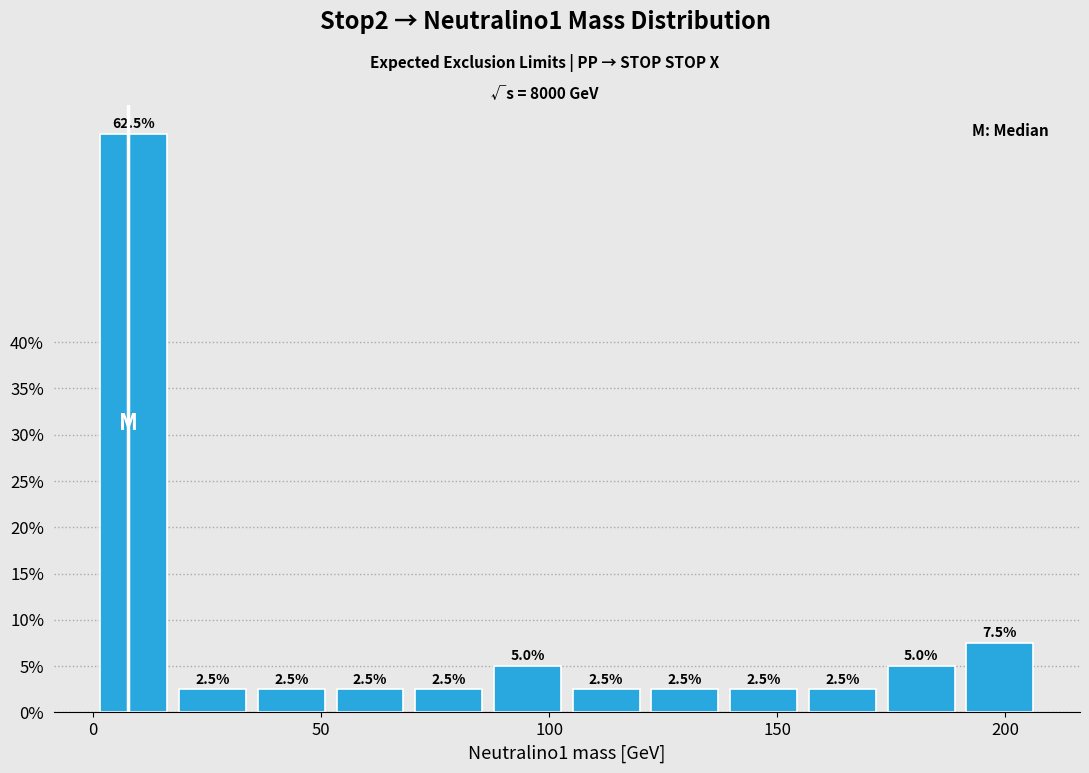

Read against the x-axis, roughly where is the centre of the tallest bar?

10